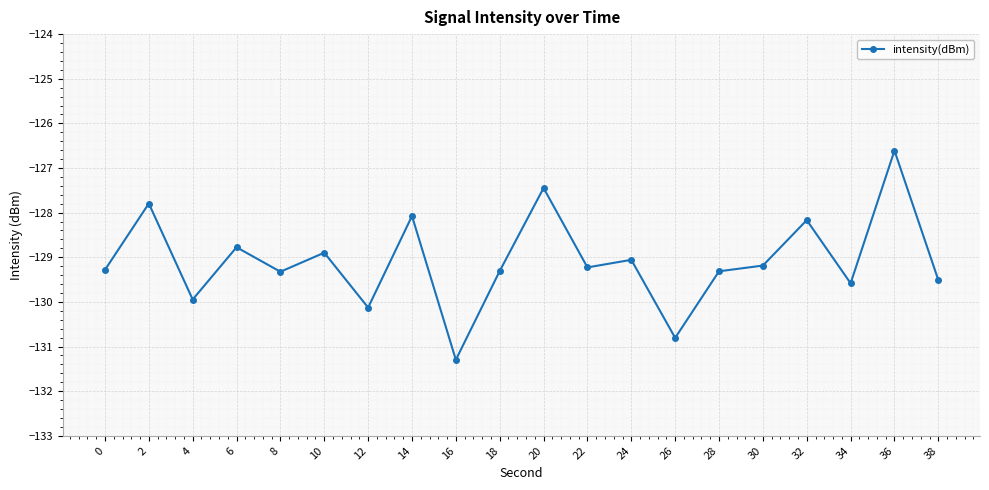

Reading left to right, transcribe all the data shown in this chart.

-129.3	-127.8	-129.9	-128.8	-129.3	-128.9	-130.1	-128.1	-131.3	-129.3	-127.4	-129.2	-129.1	-130.8	-129.3	-129.2	-128.2	-129.6	-126.6	-129.5